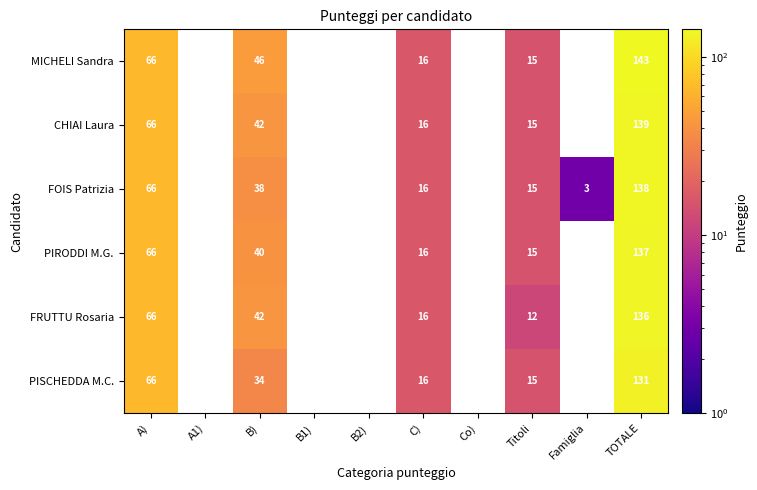

Between A) and C), which is larger?

A)